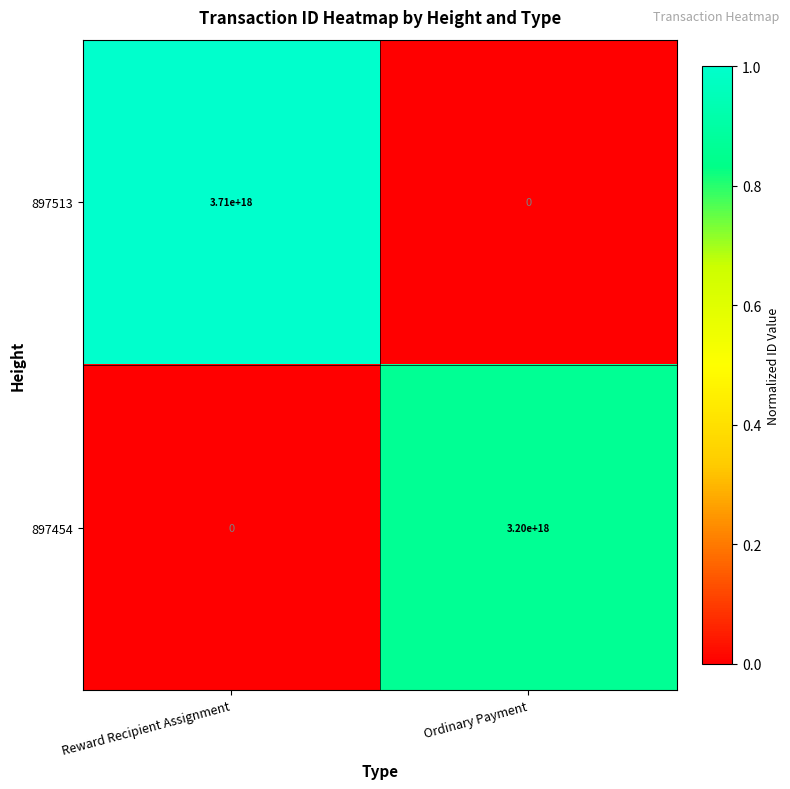

Is it true that 897454 equals 3200000000000000000 at Ordinary Payment?

True